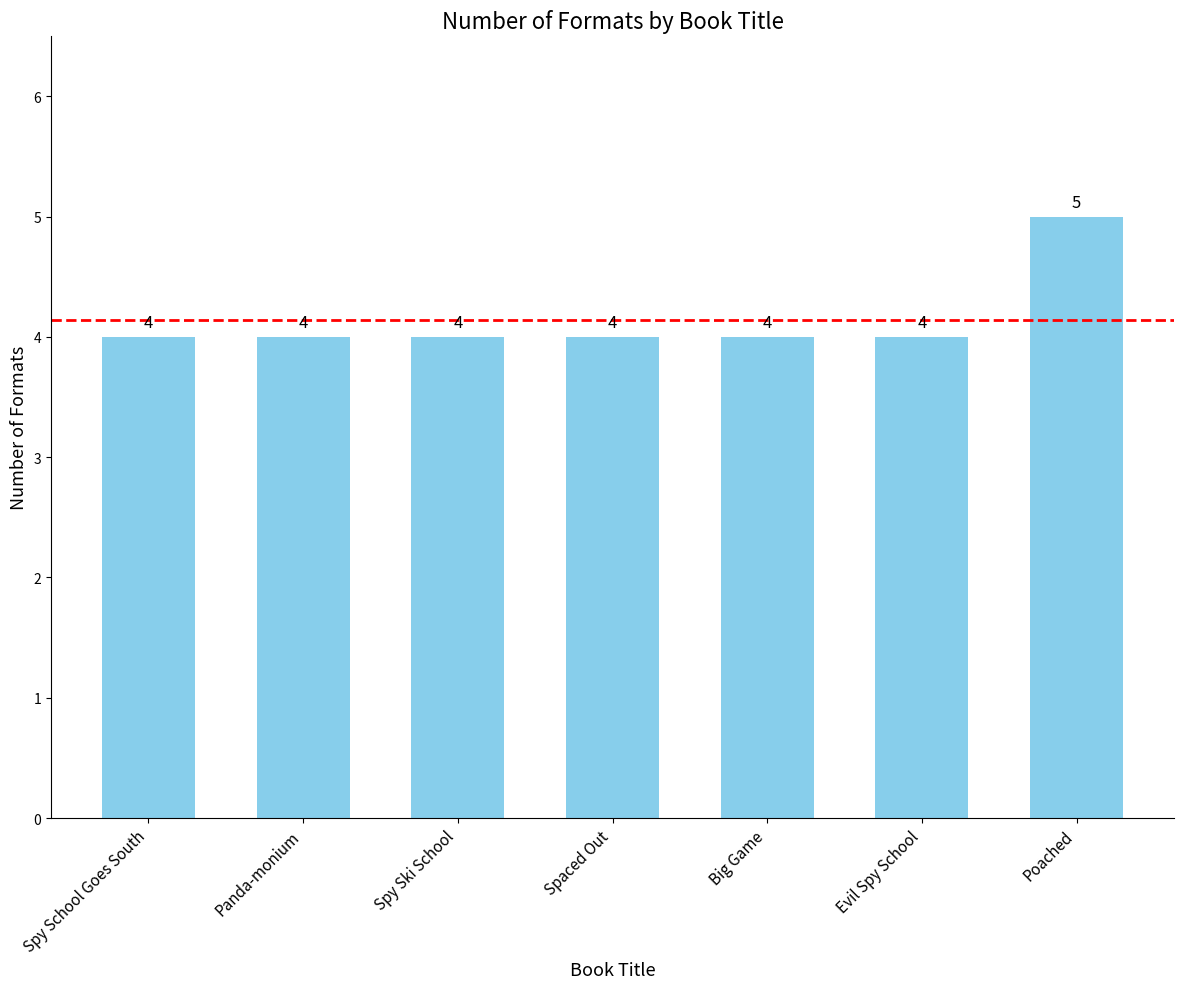

Count the values in the range 4 to 5.

7